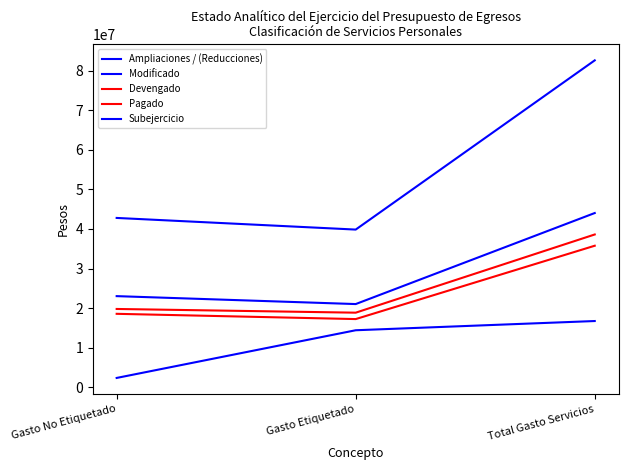

Does the chart have visible grid lines?

No